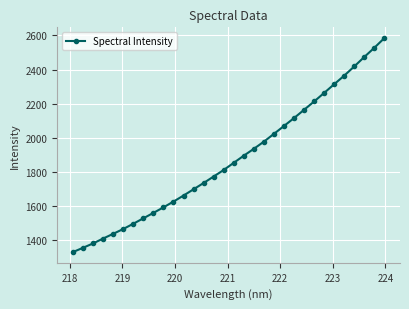

What is the difference between the second highest and second lowest values?

1173.9